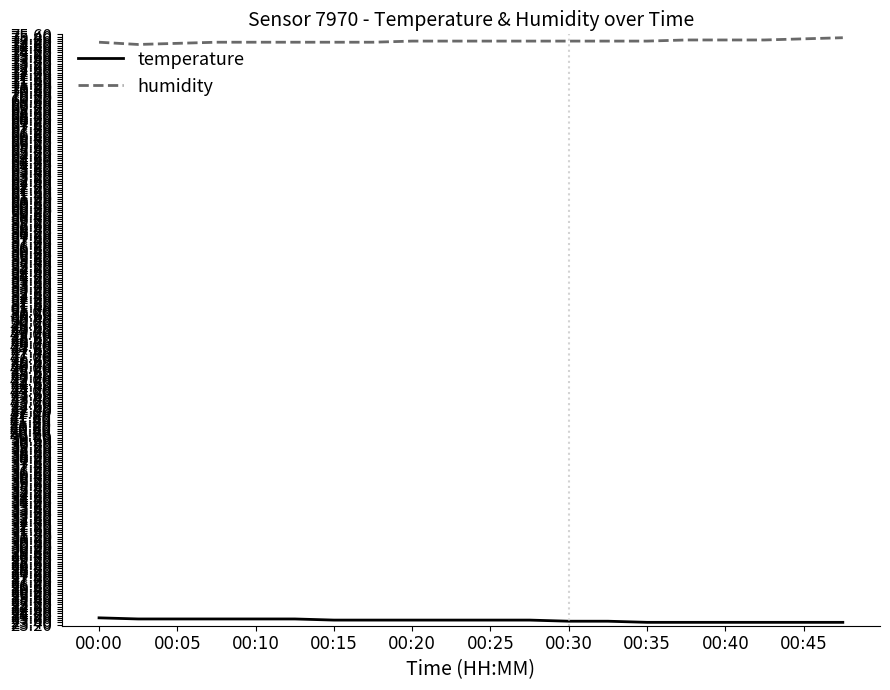

True or false: temperature and humidity cross at least once.

False